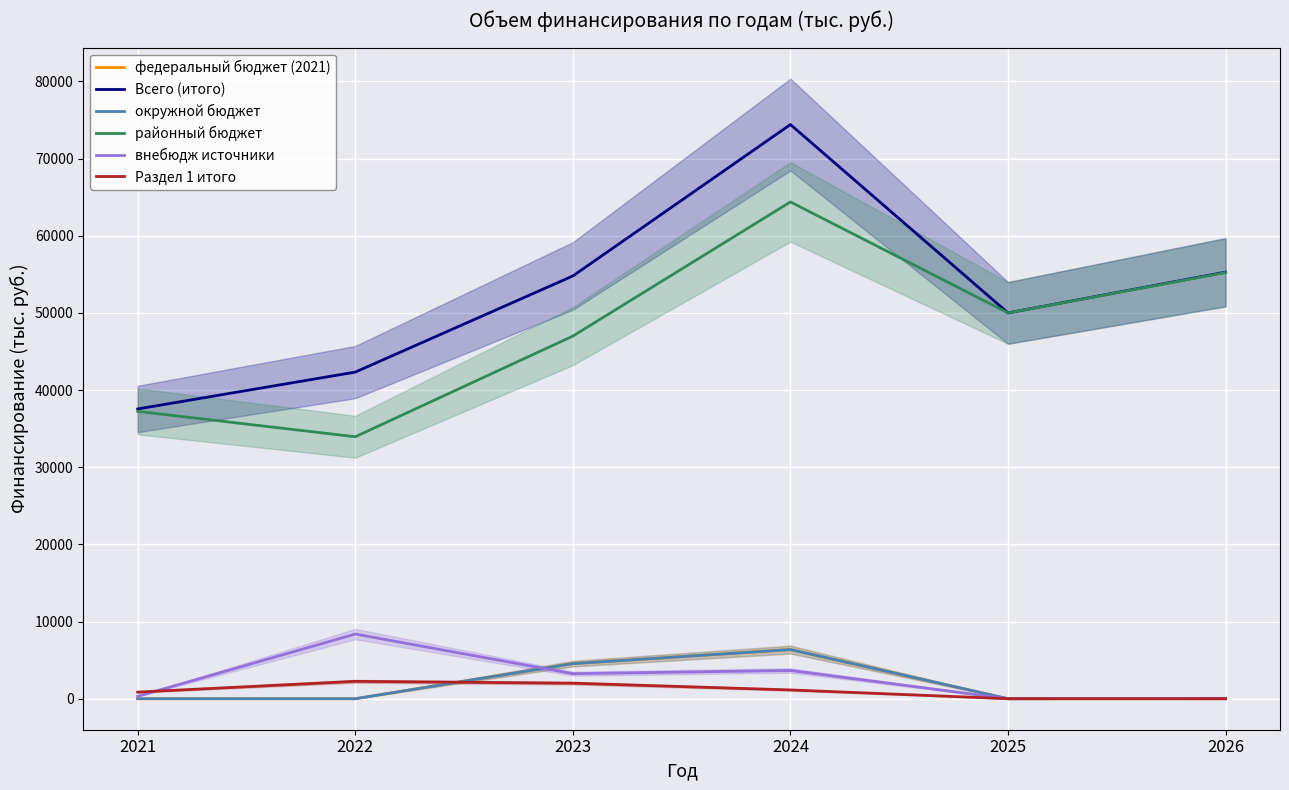

What is the maximum value for внебюдж источники?

8378.9